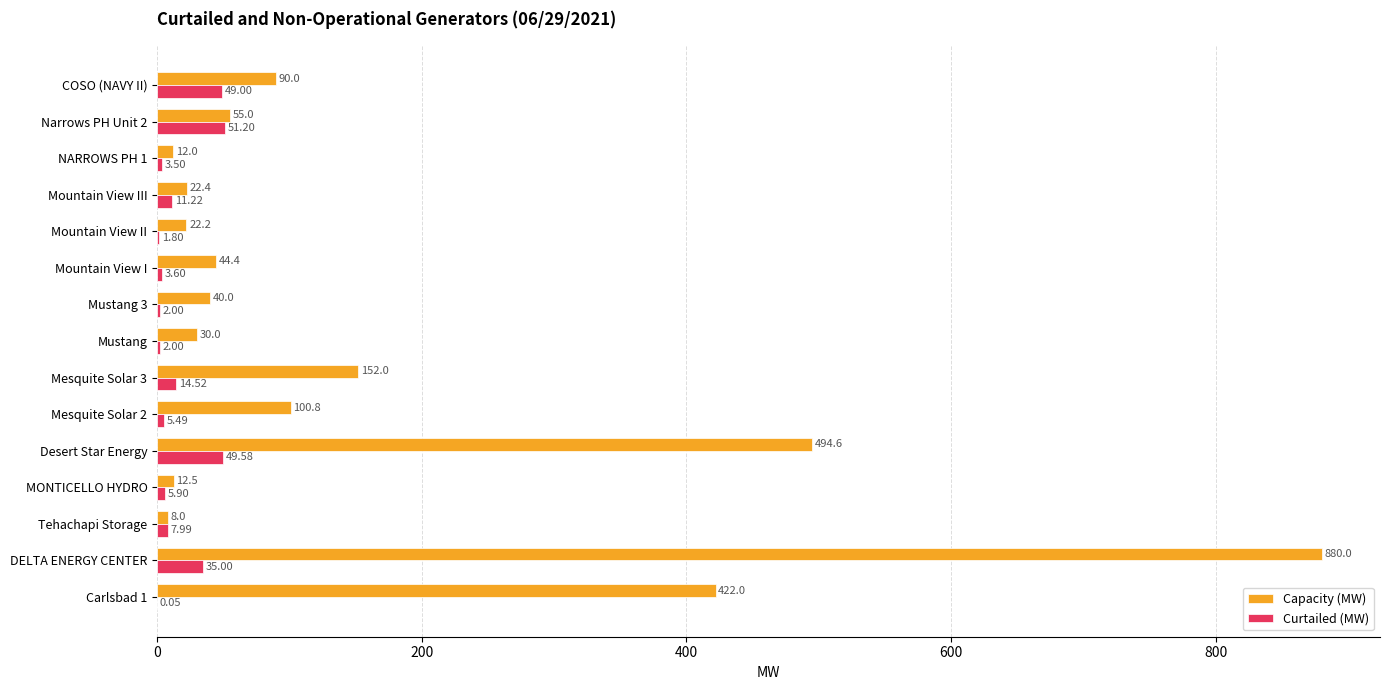

Which series has the largest total across all categories?

Capacity (MW)